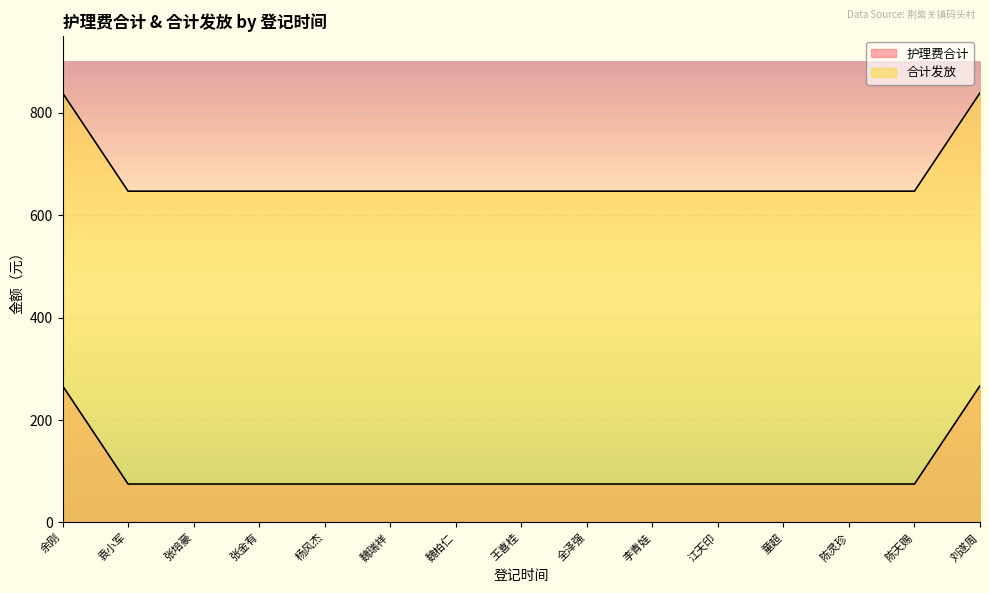

Which series has the largest total across all categories?

合计发放